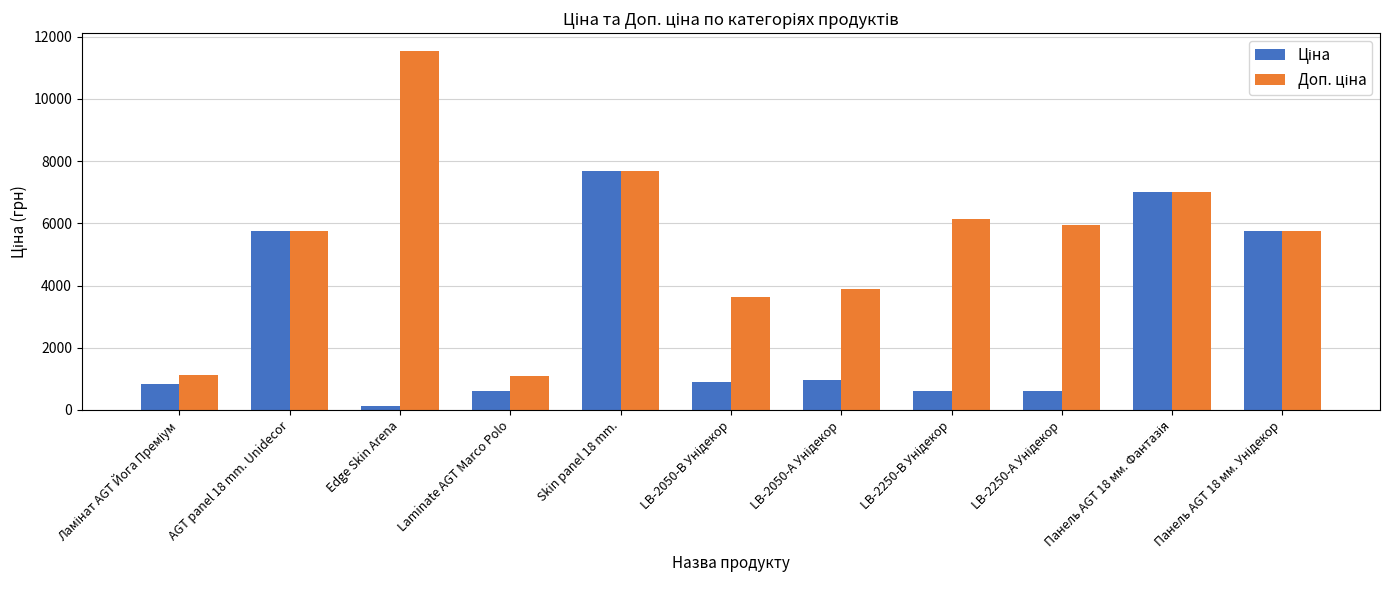

How many groups of bars are there?

11